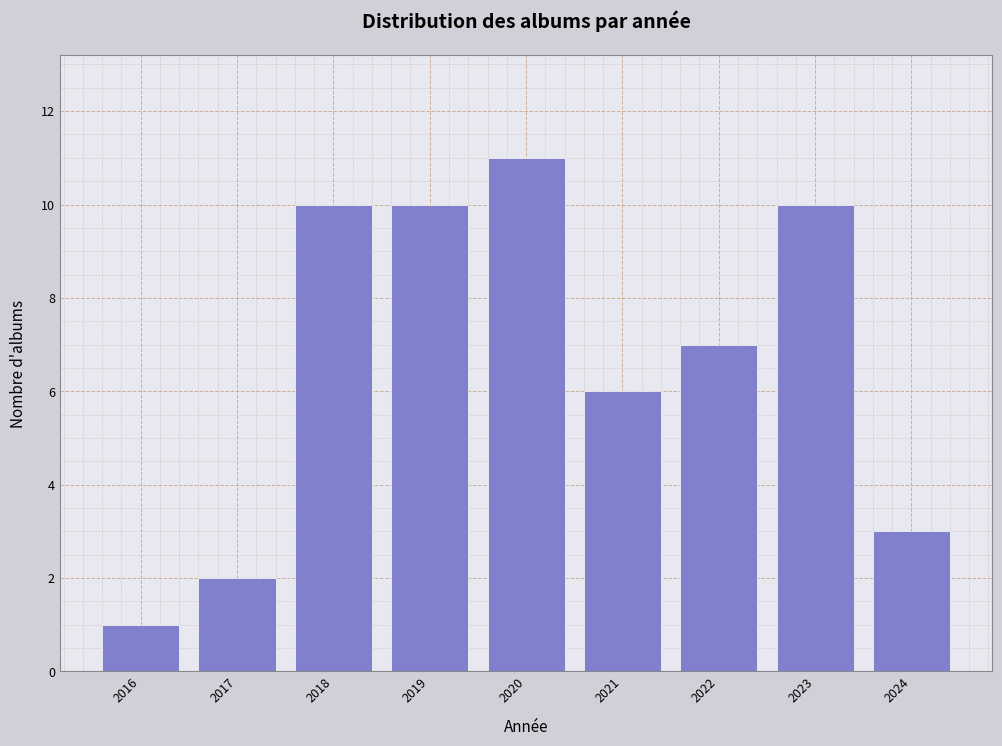

Reading left to right, transcribe all the data shown in this chart.

2016=1	2017=2	2018=10	2019=10	2020=11	2021=6	2022=7	2023=10	2024=3